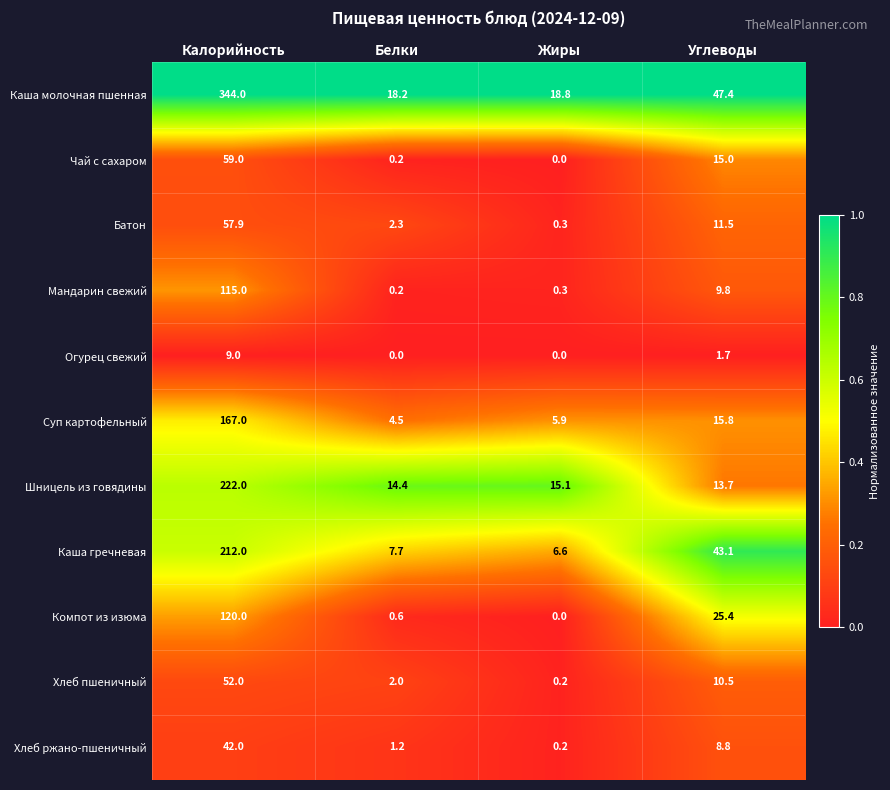

At which category is the sum across all series the highest?

Калорийность